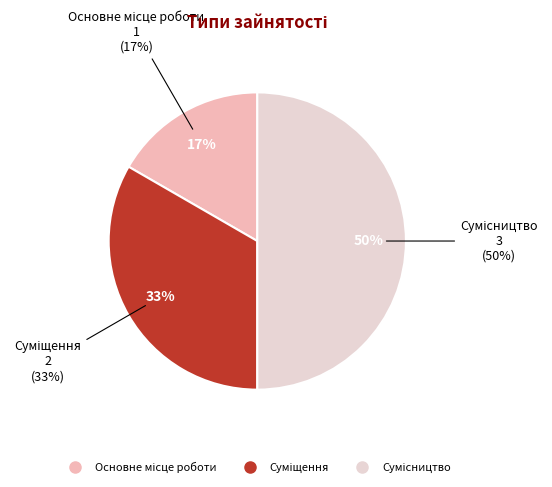

Approximately how many times larger is the value at Основне місце роботи compared to Сумісництво?

0.3